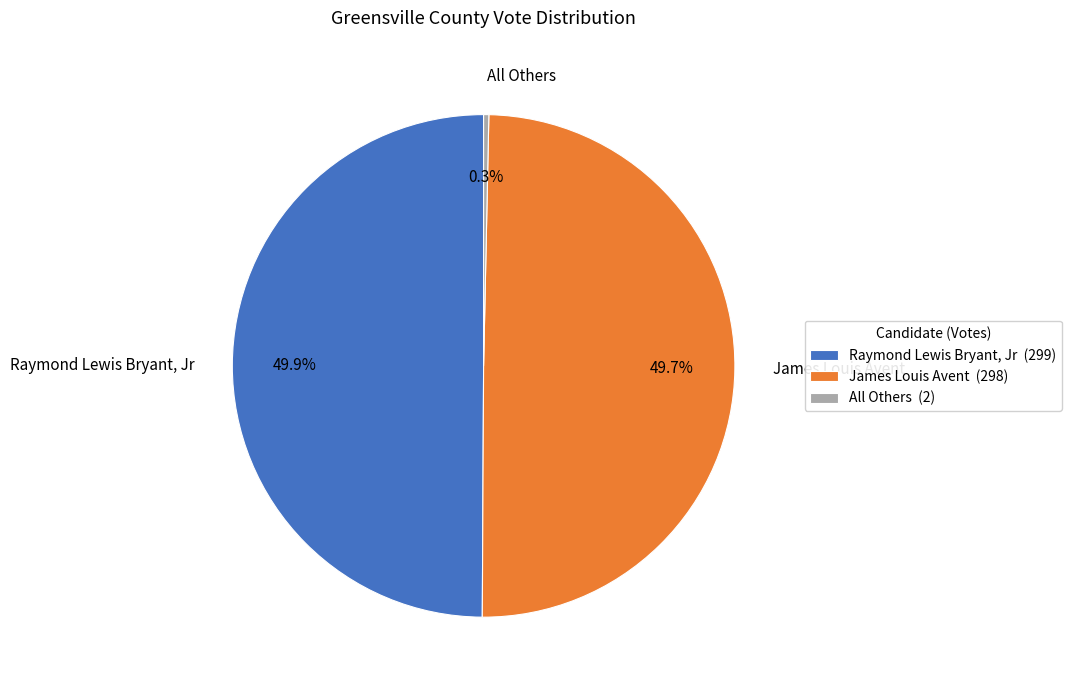

To the nearest percent, what is the average slice percentage?

33%